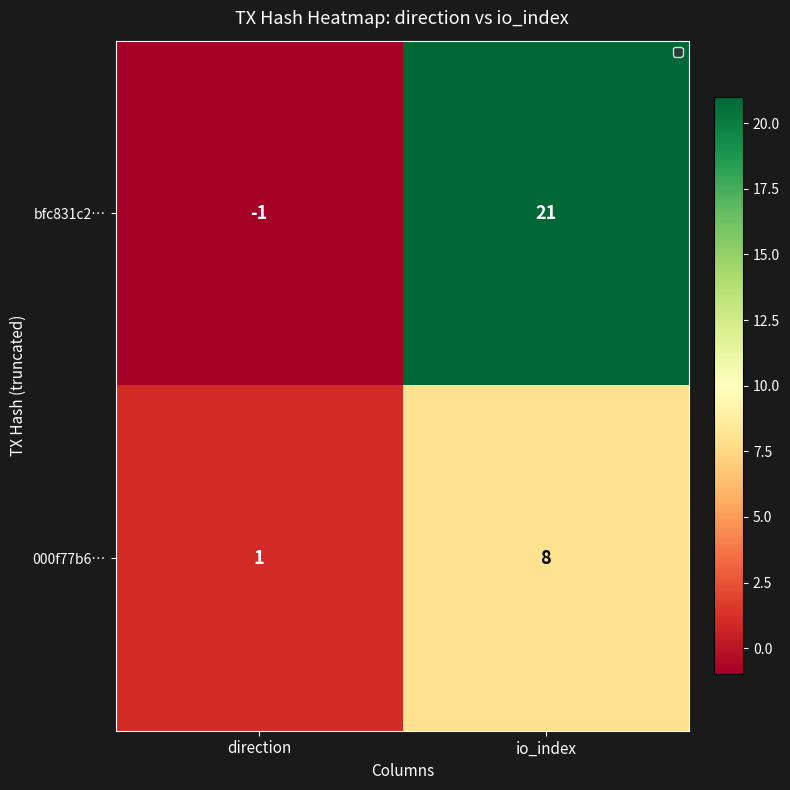

Rank the series by their average value, from lowest to highest.

000f77b6…, bfc831c2…